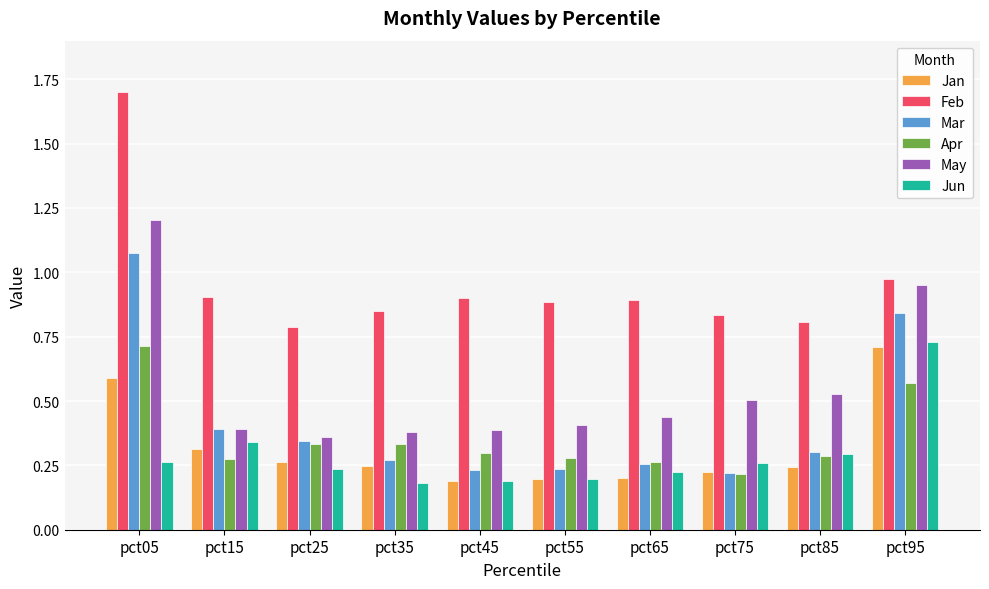

Count the number of data series in this chart.

6